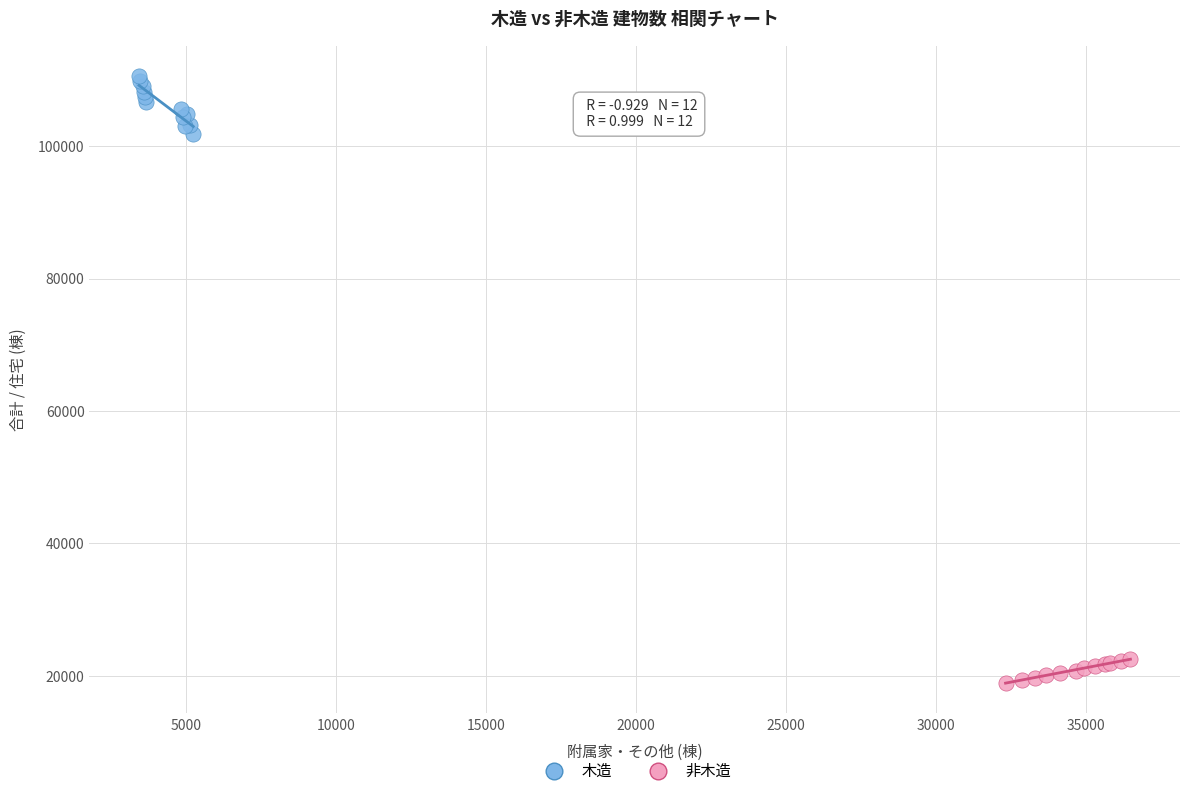

Which series has the widest spread of Y values?

木造